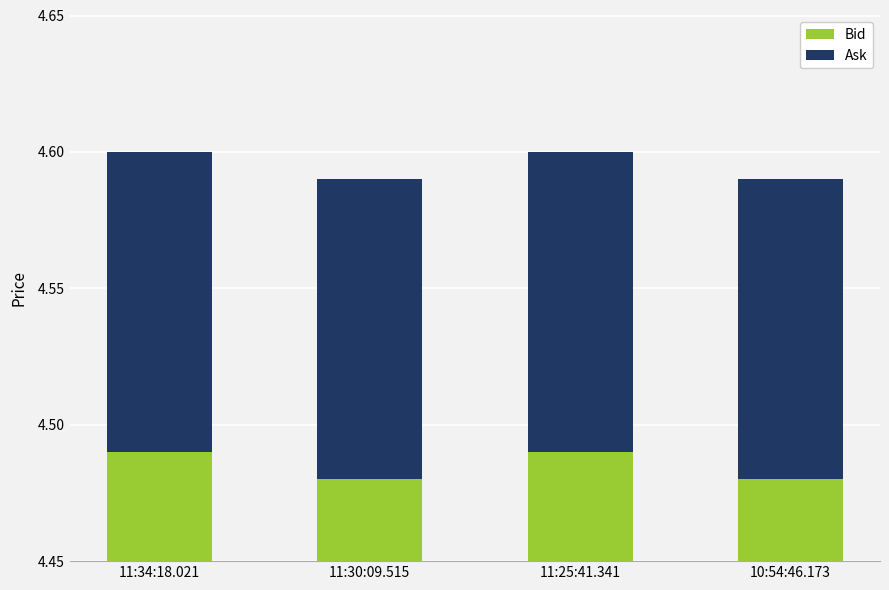

The value of Bid at 11:25:41.341 is 2.7. True or false?

False